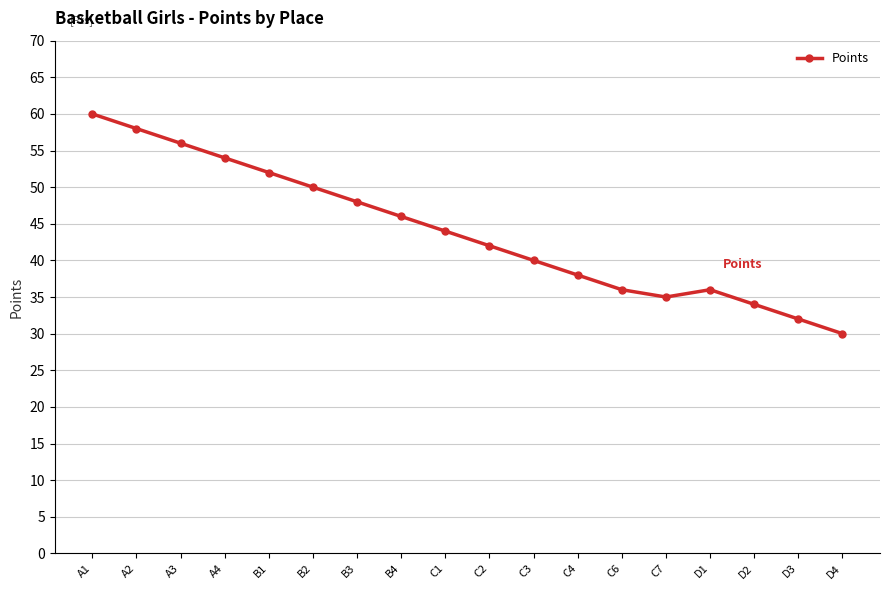

At which category does the chart reach its minimum across all series?

D4